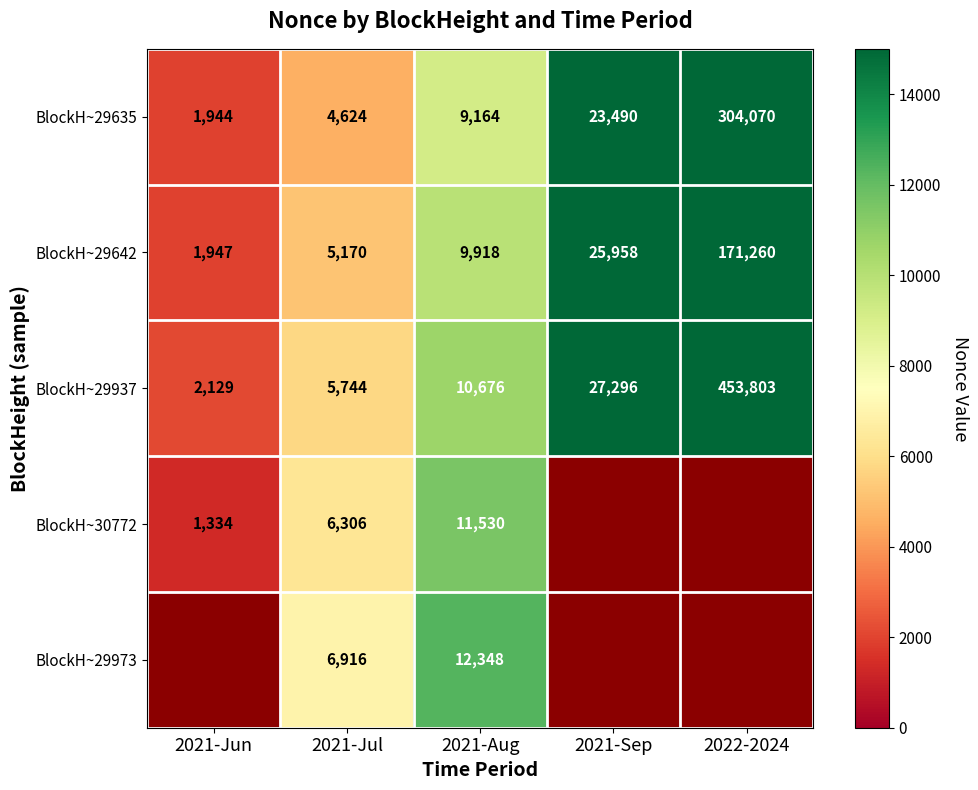

True or false: BlockH~30772 has a value of 6306.0 at 2021-Jul.

True